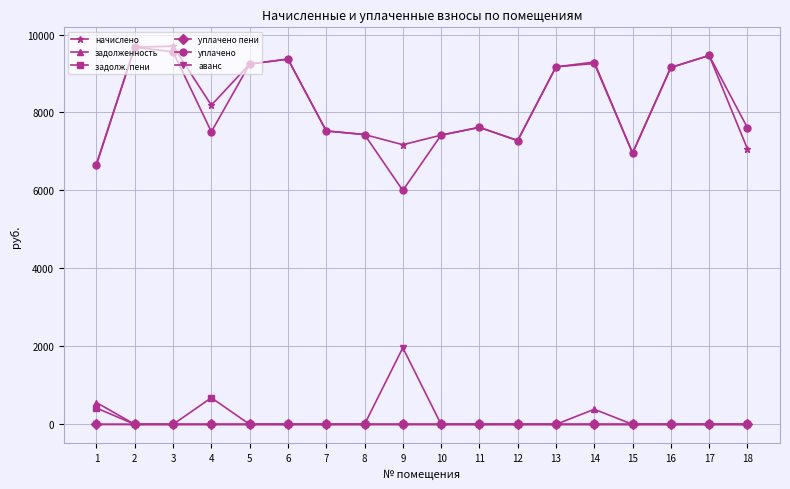

What is the difference between the maximum and minimum values in the начислено series?

3017.6